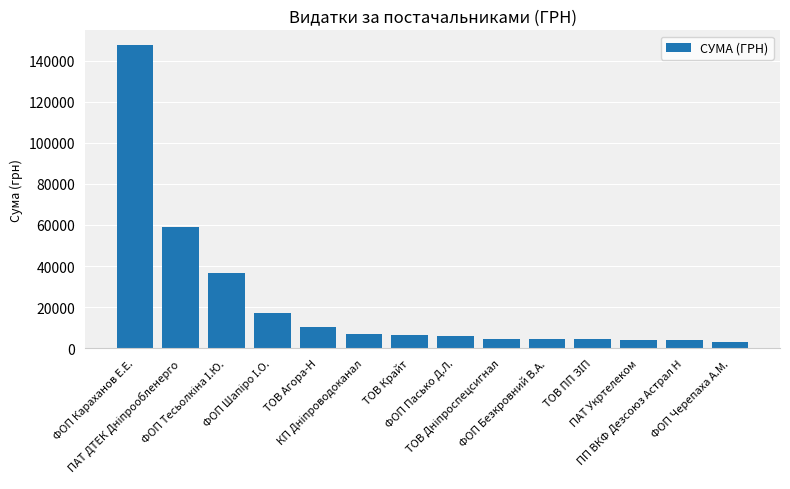

The chart shows a value of 3773.0 at ПП ВКФ Дезсоюз Астрал Н. True or false?

True